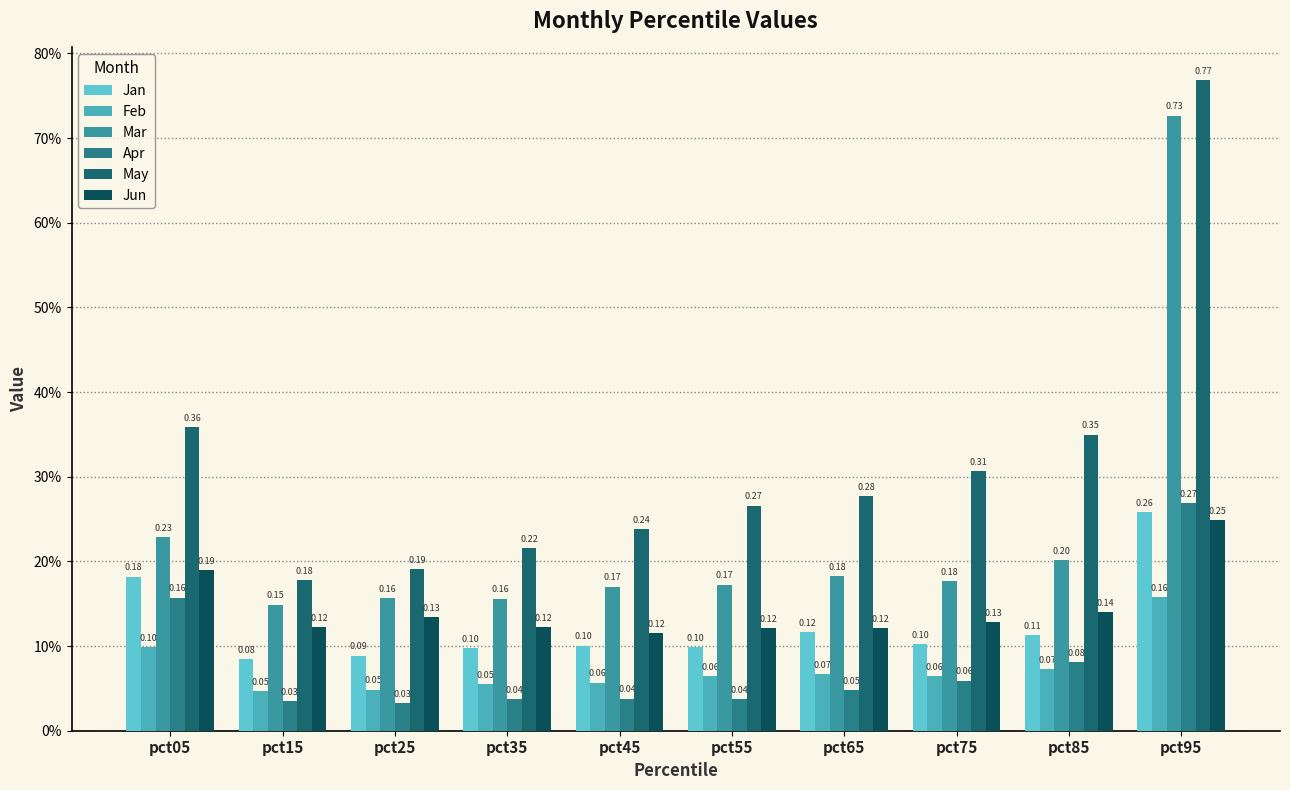

Where is Jun nearest to the value 0?

pct45